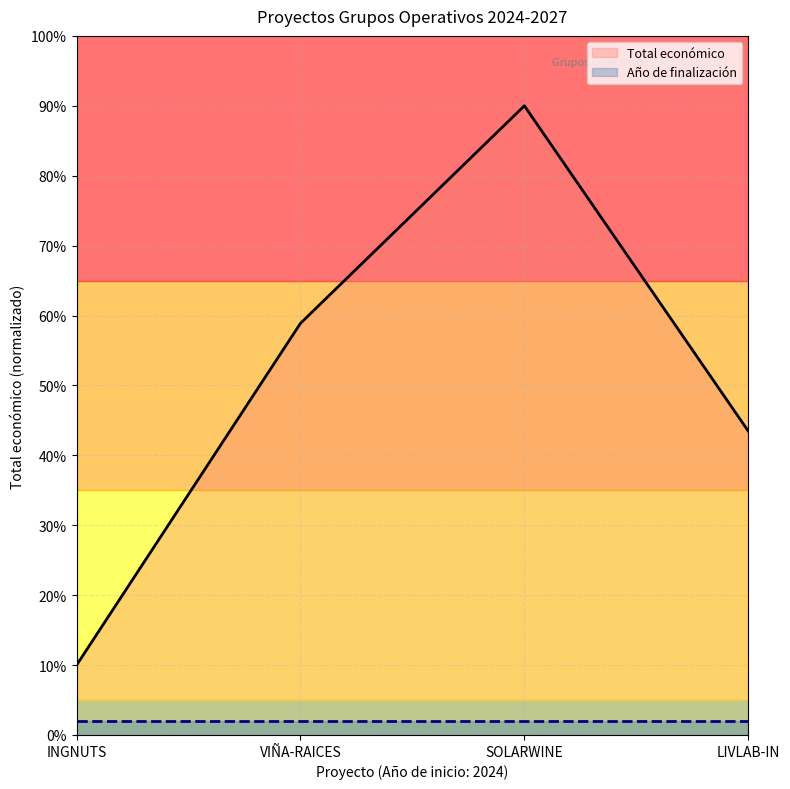

Does the chart have visible grid lines?

Yes